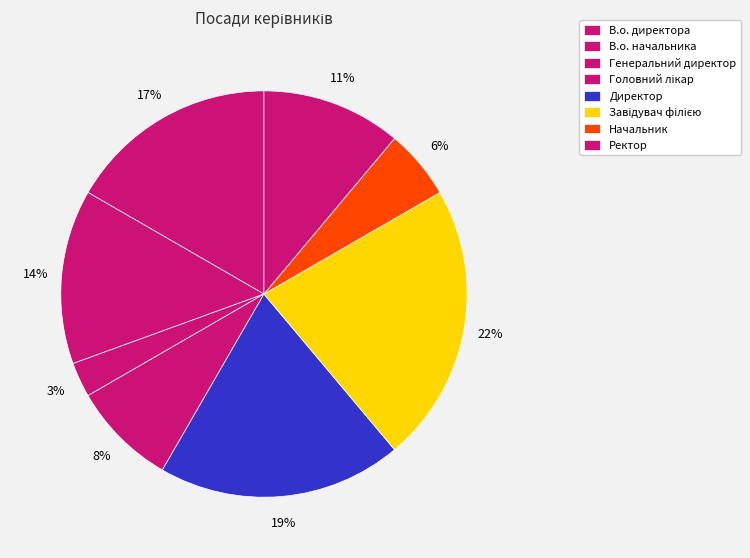

Count the number of slices in the pie.

8